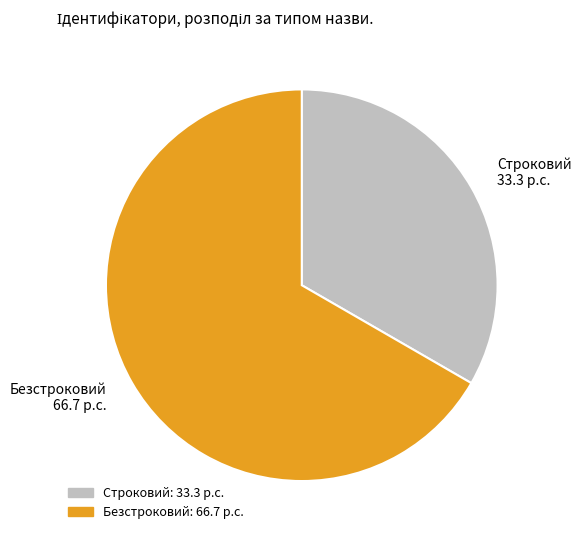

Is there any slice that represents more than half of the pie?

Yes